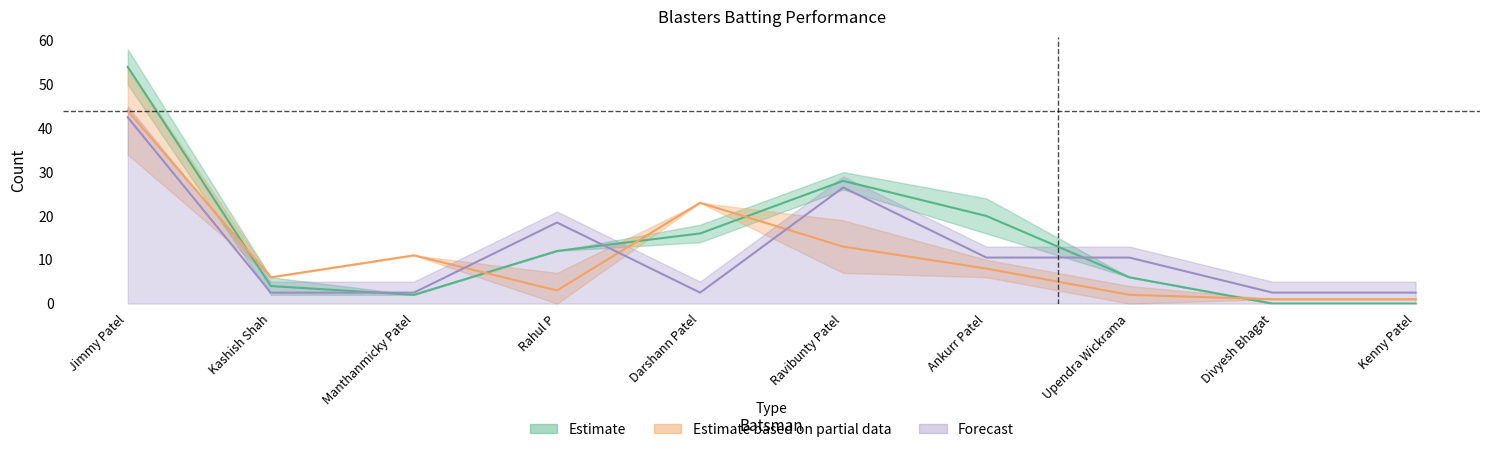

Where is Blasters_Runs nearest to the value 27?

Ravibunty Patel